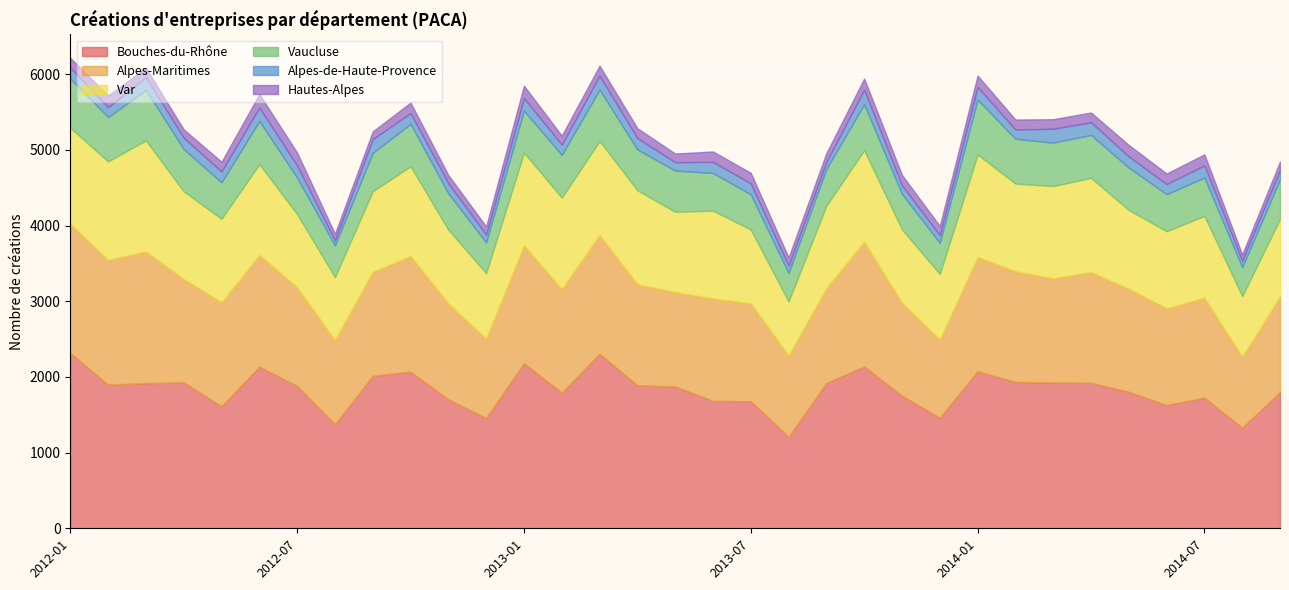

What is the difference between the highest and lowest values at 2012-07?

1720